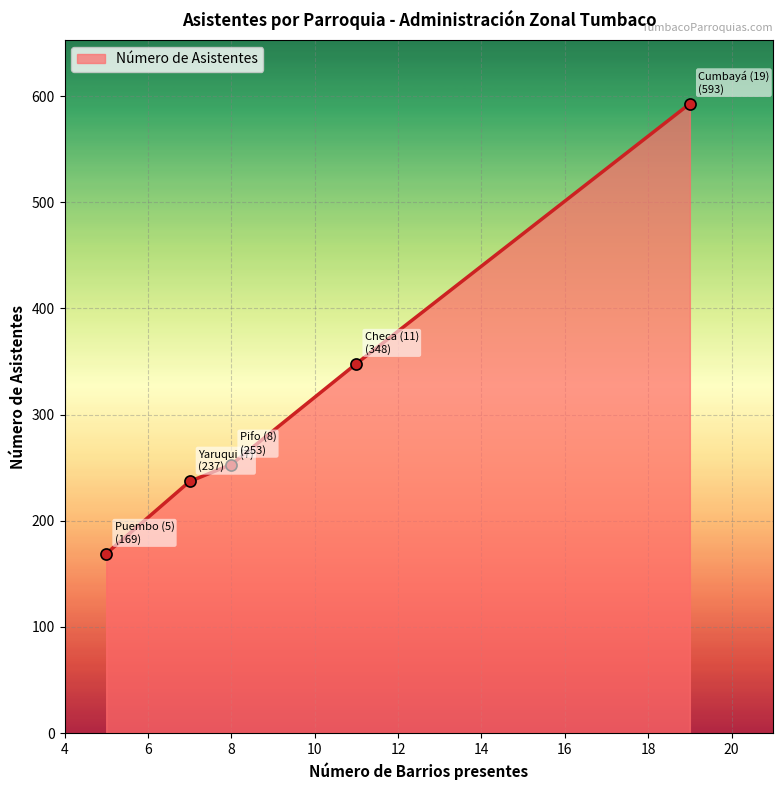

What is the value of the 1st point from the left?

169